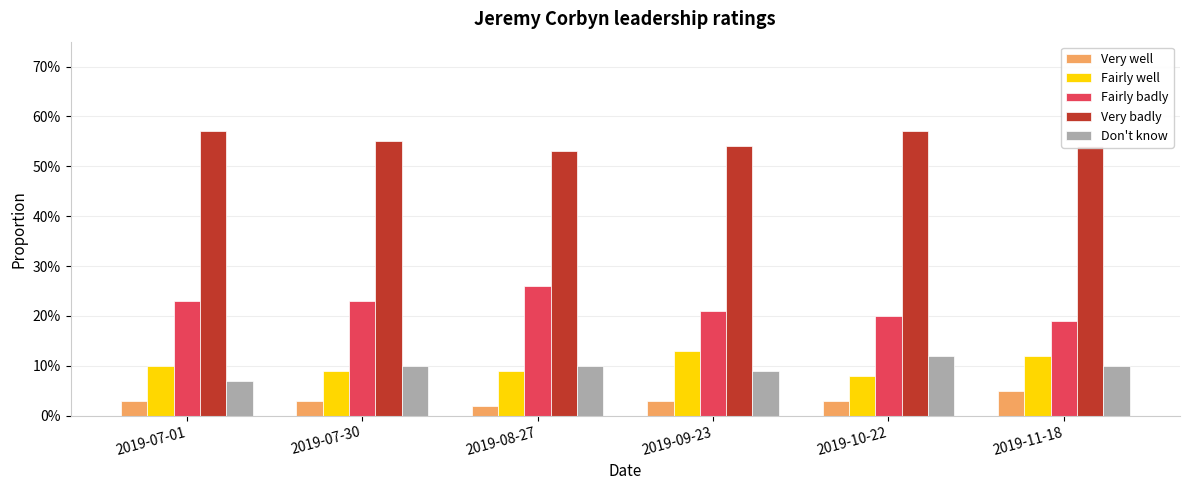

Are the bars horizontal?

No